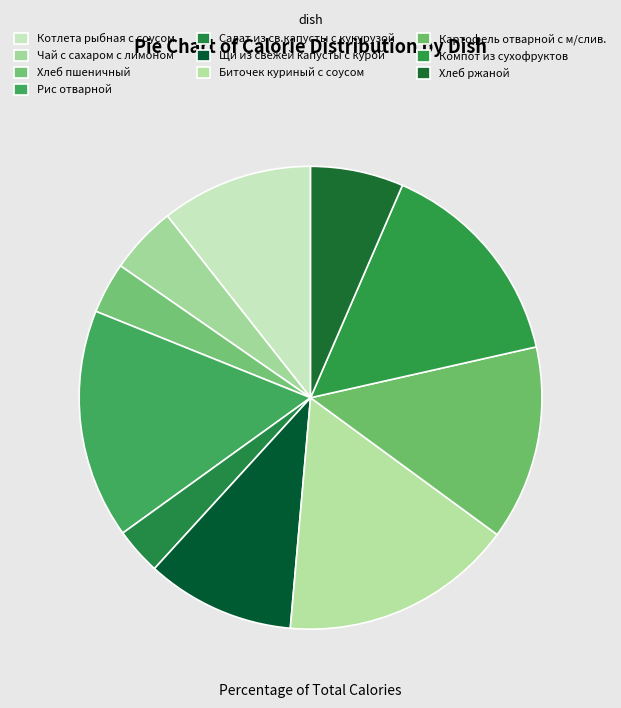

Is Чай с сахаром с лимоном the majority of the pie?

No